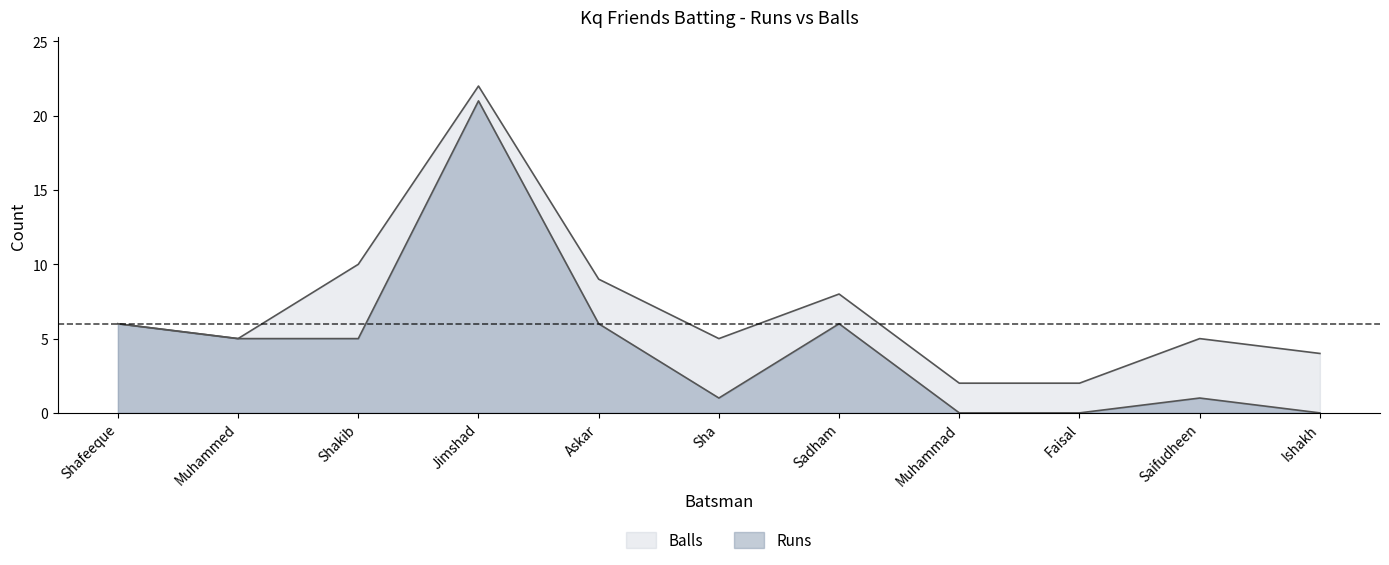

Does the chart display data point markers on the line(s)?

No